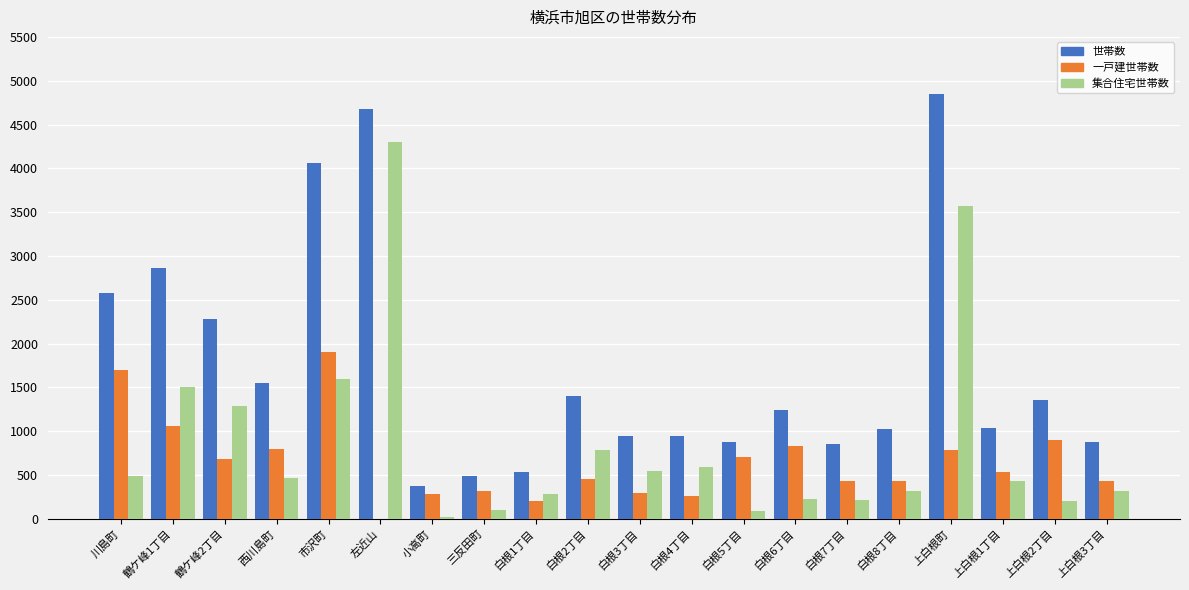

Which series changed the most between 白根1丁目 and 白根2丁目?

世帯数